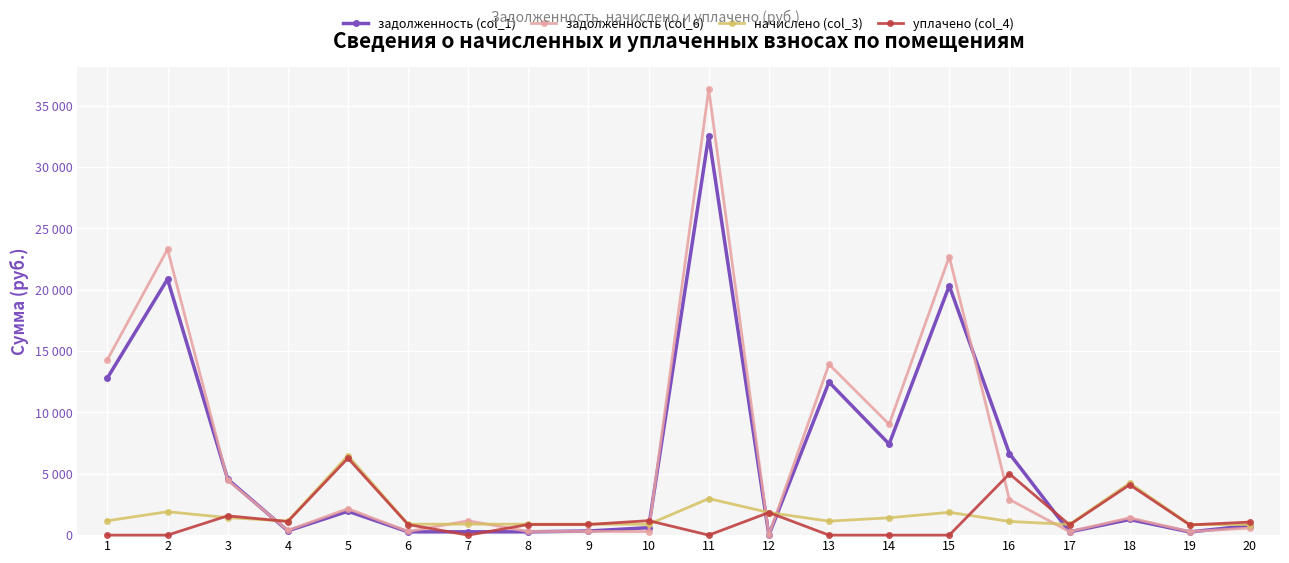

What are all the series names shown in the legend?

задолженность (col_1), задолженность (col_6), начислено (col_3), уплачено (col_4)